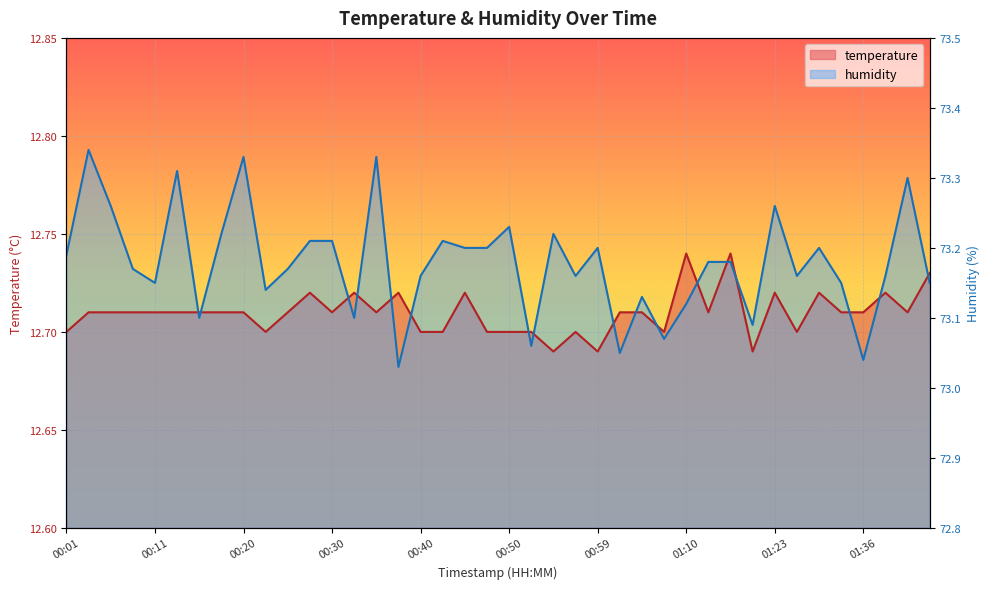

Does the chart display data point markers on the line(s)?

No